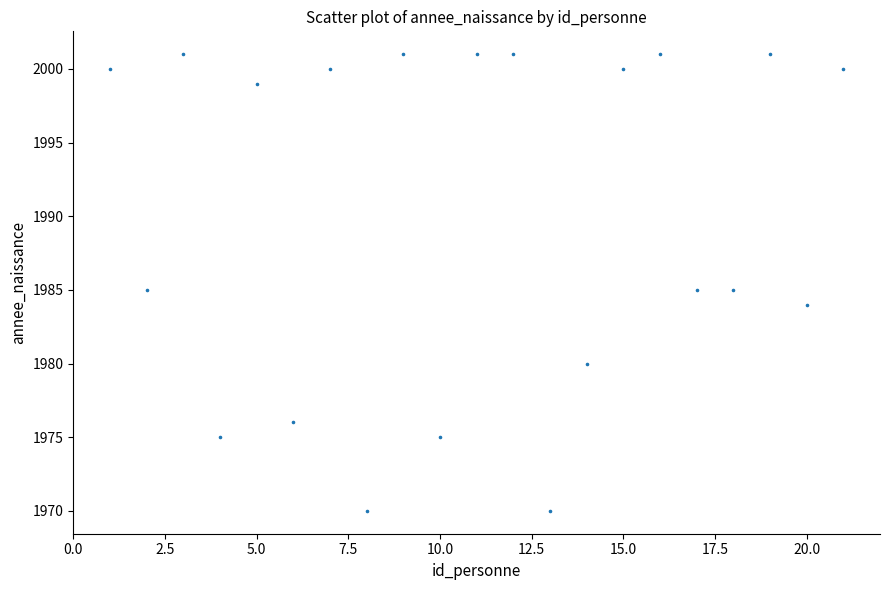

What is the range of X values (max minus min)?

20